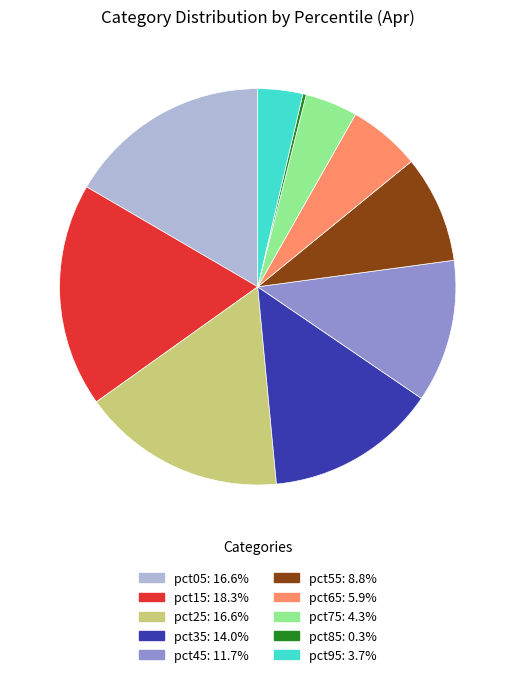

Combined, do pct05 and pct85 account for over 50%?

No